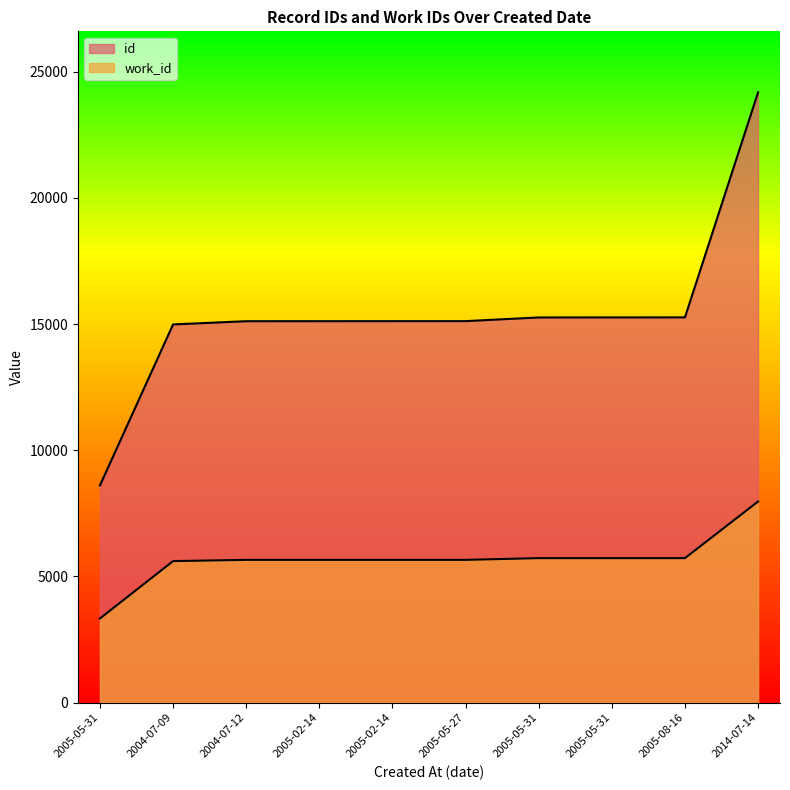

Reading left to right, transcribe all the data shown in this chart.

id: 2005-05-31=8607	2004-07-09=14984	2004-07-12=15111	2005-02-14=15112	2005-02-14=15113	2005-05-27=15114	2005-05-31=15260	2005-05-31=15262	2005-08-16=15263	2014-07-14=24176
work_id: 2005-05-31=3336	2004-07-09=5609	2004-07-12=5658	2005-02-14=5658	2005-02-14=5658	2005-05-27=5658	2005-05-31=5726	2005-05-31=5726	2005-08-16=5726	2014-07-14=7969